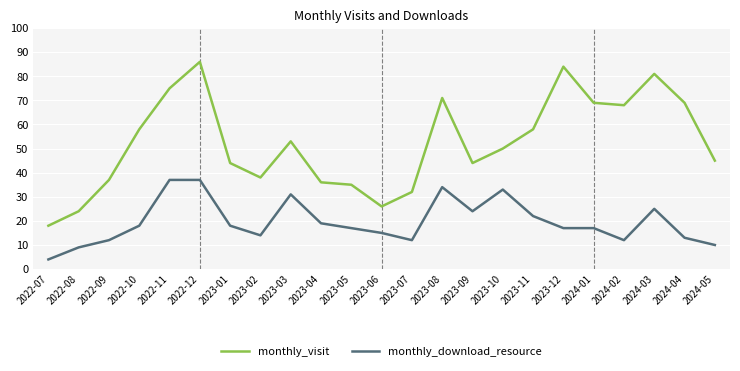

True or false: monthly_visit and monthly_download_resource cross at least once.

False